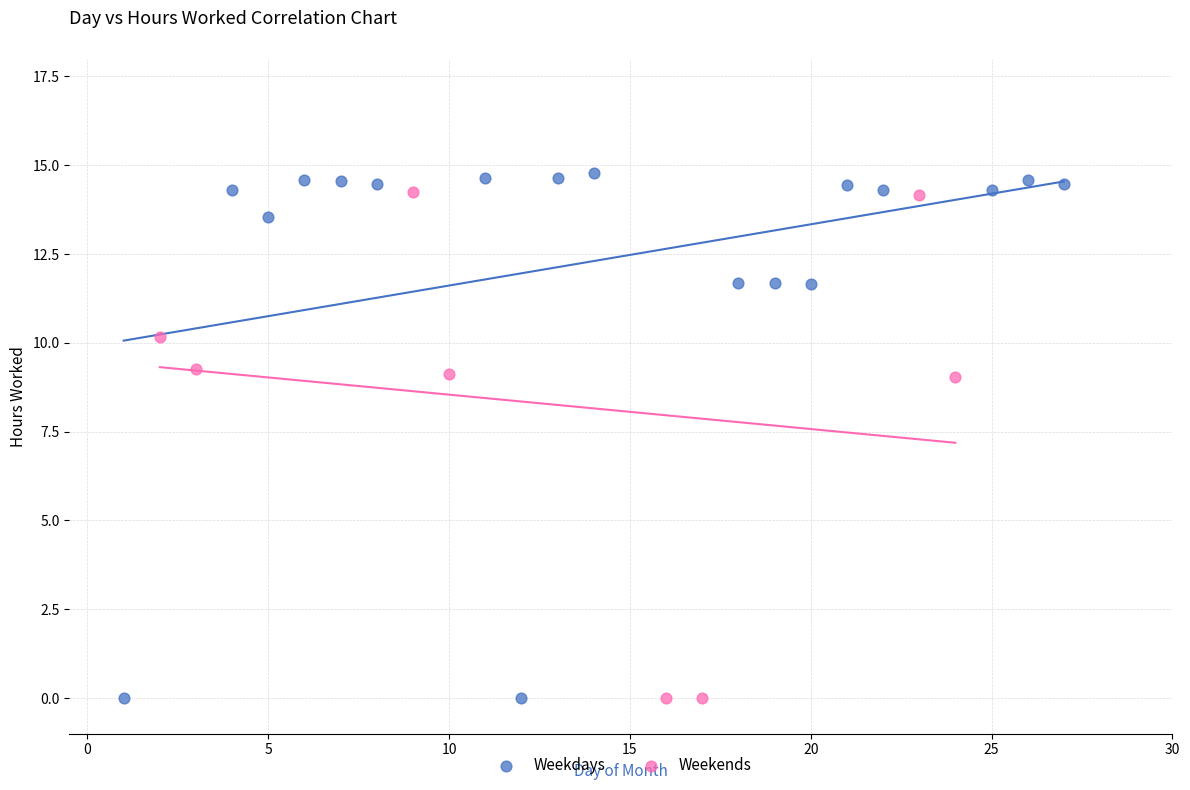

What are all the series names shown in the legend?

Weekdays, Weekends